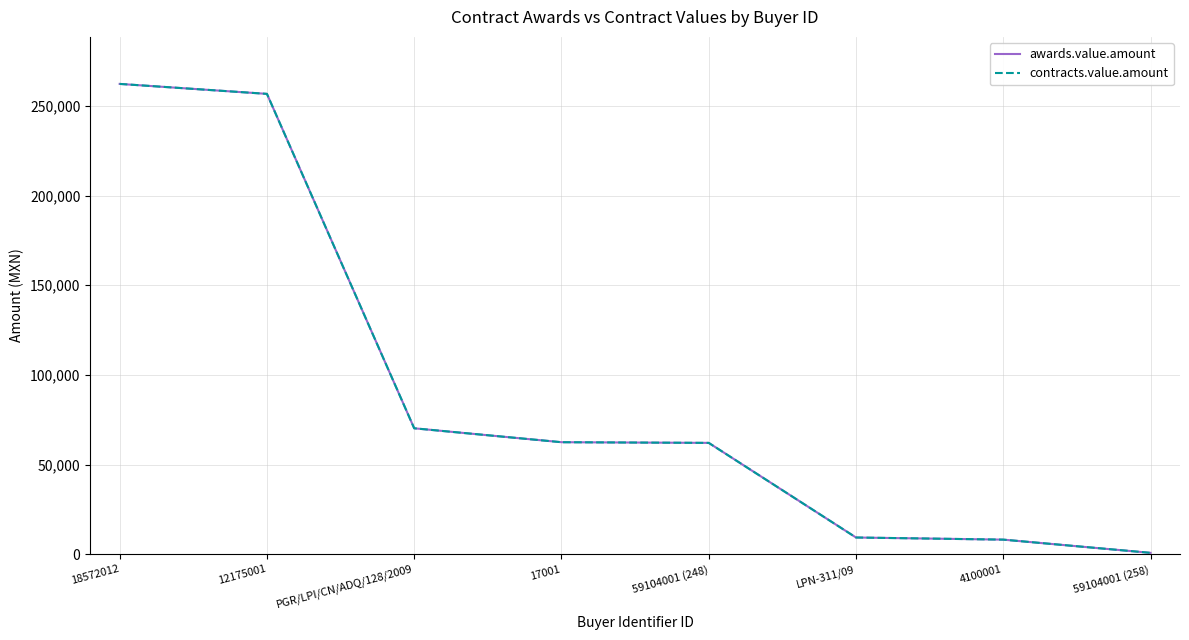

Does the chart display data point markers on the line(s)?

No